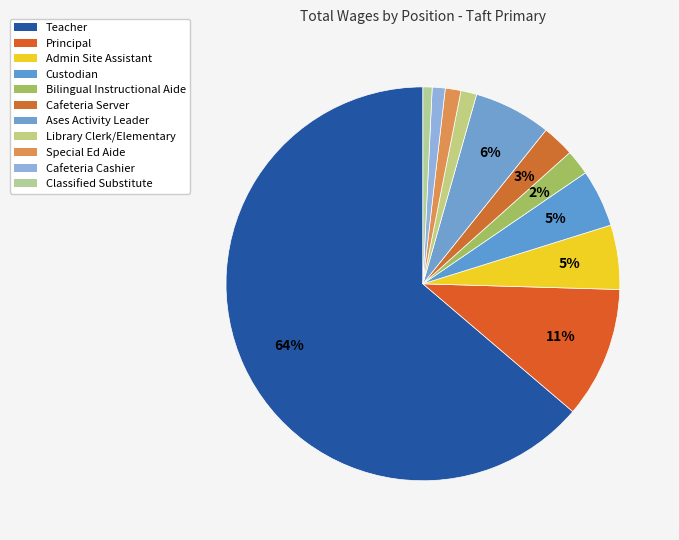

What percentage do Cafeteria Server and Teacher together represent?

66.4%